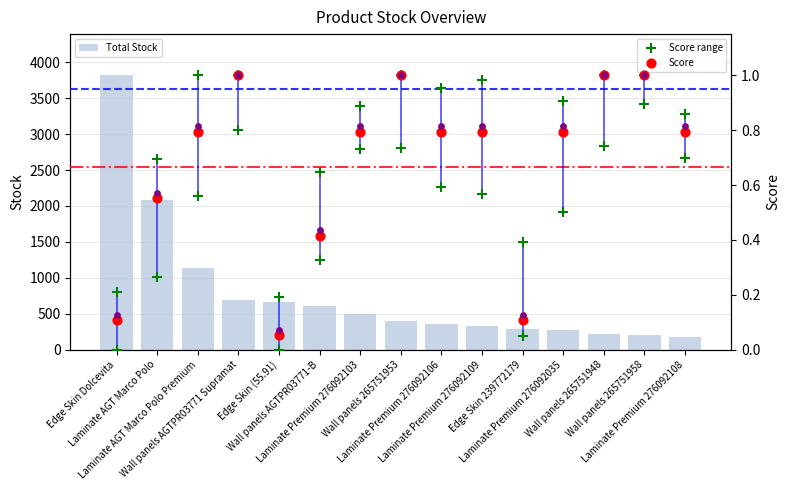

What is the total value across all series at Wall panels AGTPR03771 Supramat?

691.8